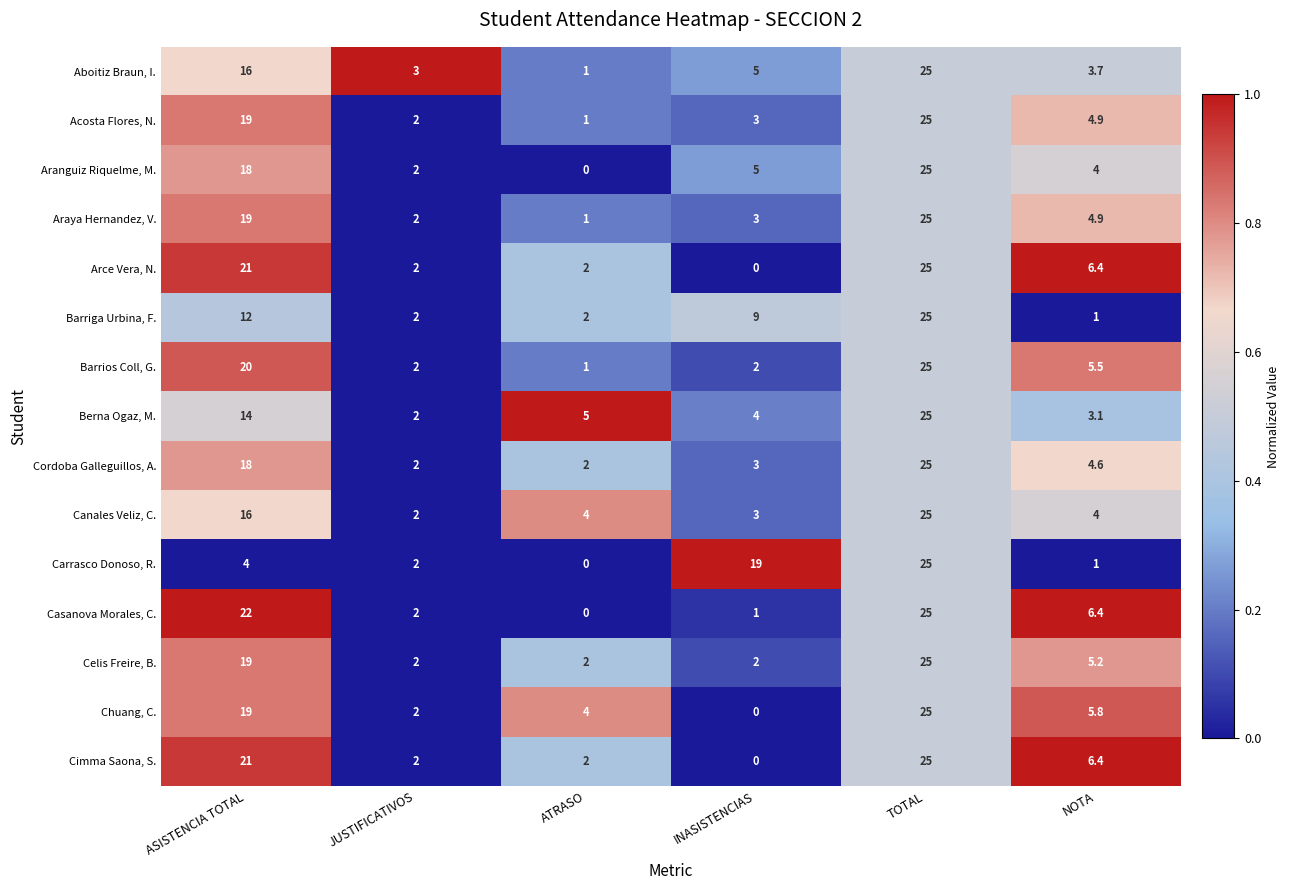

Which series changed the most between INASISTENCIAS and NOTA?

Carrasco Donoso, R.